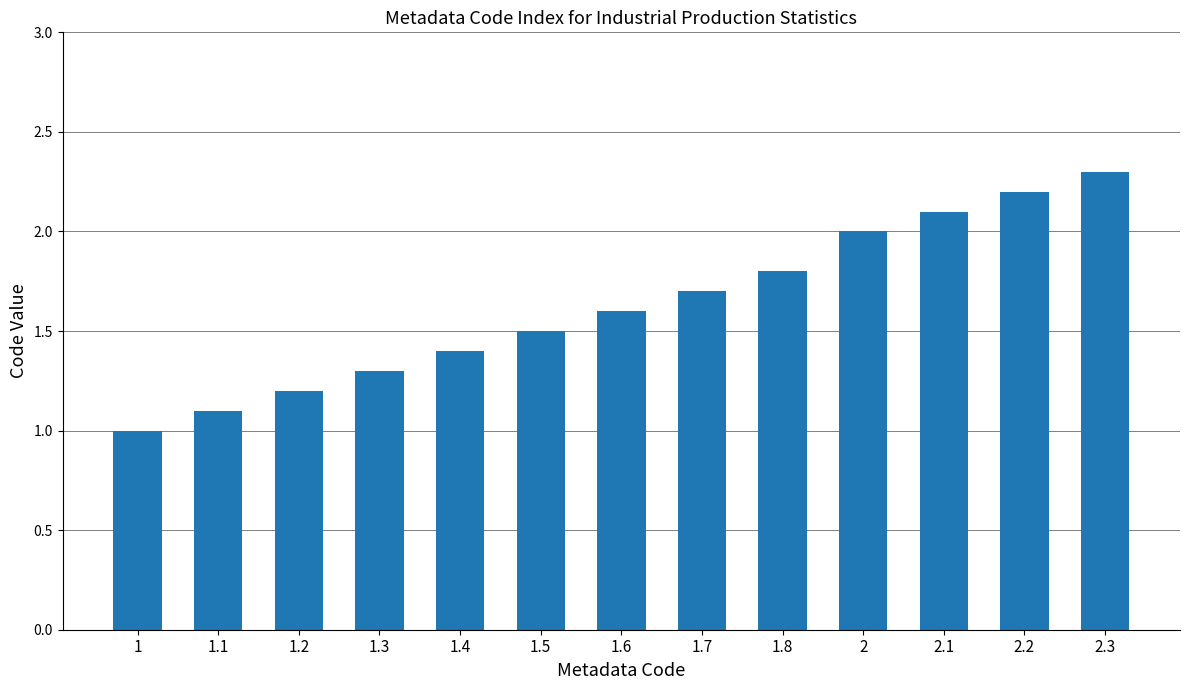

Rank the categories by value from lowest to highest.

1, 1.1, 1.2, 1.3, 1.4, 1.5, 1.6, 1.7, 1.8, 2, 2.1, 2.2, 2.3